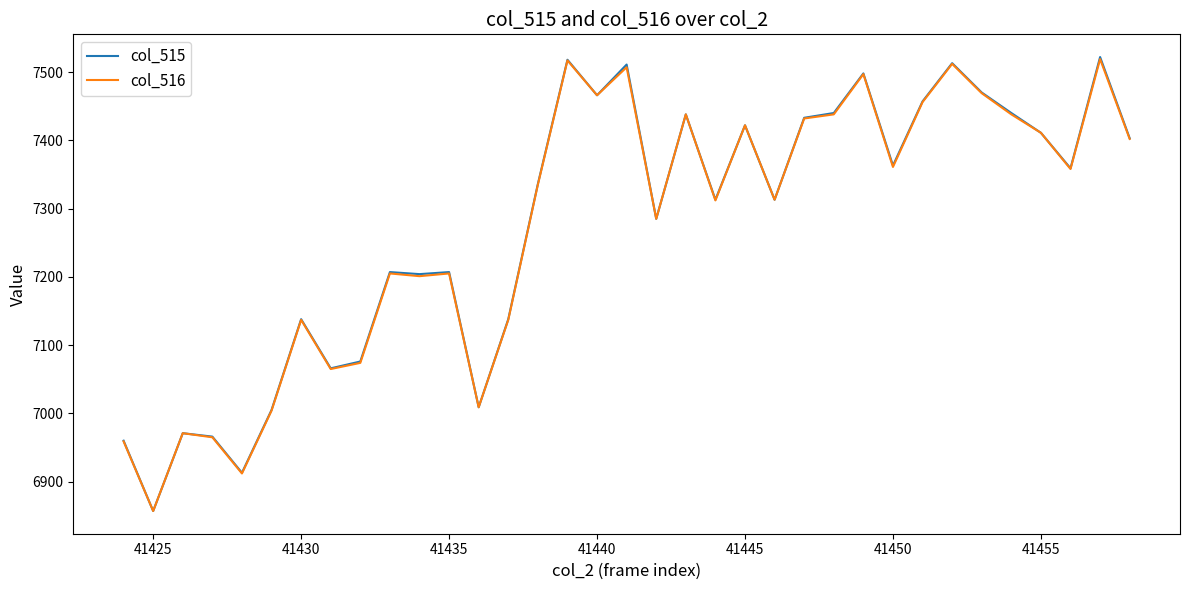

What is the maximum value shown in the chart?

7522